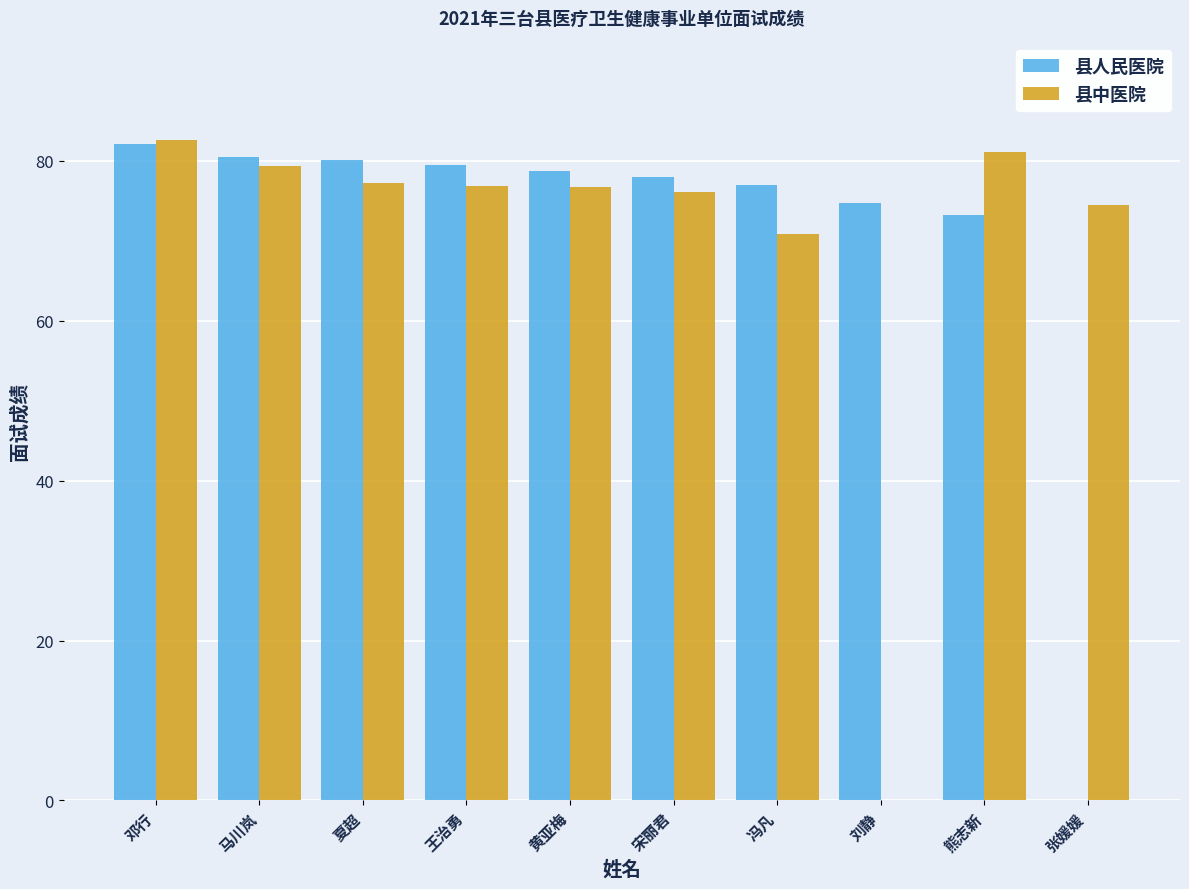

True or false: 县人民医院 has a value of 24.9 at 宋丽君.

False